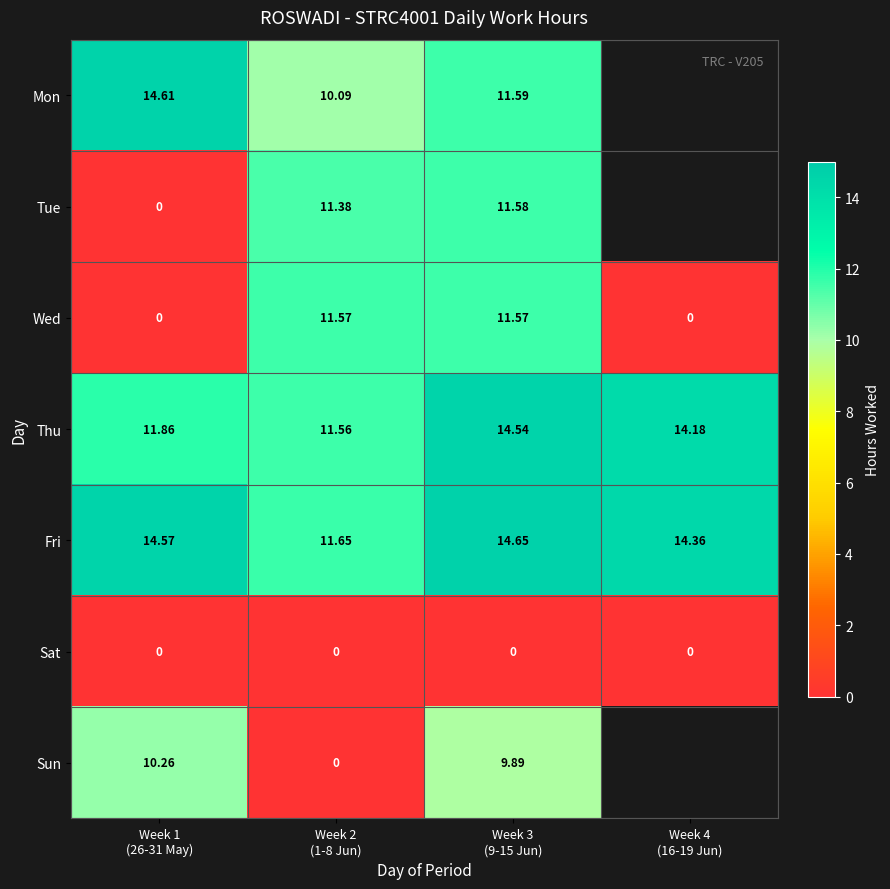

Between Week 1
(26-31 May) and Week 3
(9-15 Jun), which series saw the biggest shift?

Tue